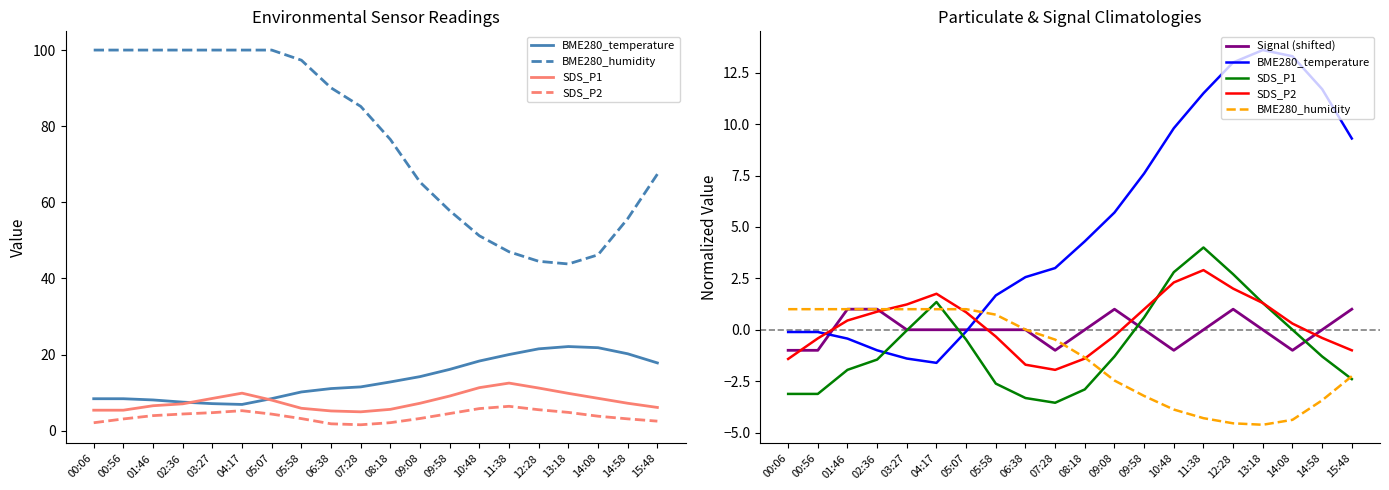

Reading right to left, what are all the values shown in this chart?

BME280_temperature: 9.3	11.7	13.3	13.6	13.0	11.5	9.8	7.6	5.7	4.3	3.0	2.6	1.7	-0.1	-1.6	-1.4	-1.0	-0.4	-0.1	-0.1
BME280_humidity: -2.3	-3.4	-4.4	-4.6	-4.5	-4.3	-3.9	-3.2	-2.5	-1.3	-0.5	0.0	0.7	1.0	1.0	1.0	1.0	1.0	1.0	1.0
SDS_P1: -2.4	-1.3	0.0	1.3	2.7	4.0	2.8	0.6	-1.3	-2.9	-3.5	-3.3	-2.6	-0.5	1.3	-0.0	-1.5	-2.0	-3.1	-3.1
SDS_P2: -1.0	-0.4	0.3	1.3	2.0	2.9	2.3	1.0	-0.3	-1.4	-1.9	-1.7	-0.3	0.8	1.8	1.2	0.9	0.5	-0.4	-1.4
Signal (shifted): 1.0	0.0	-1.0	0.0	1.0	0.0	-1.0	0.0	1.0	0.0	-1.0	0.0	0.0	0.0	0.0	0.0	1.0	1.0	-1.0	-1.0